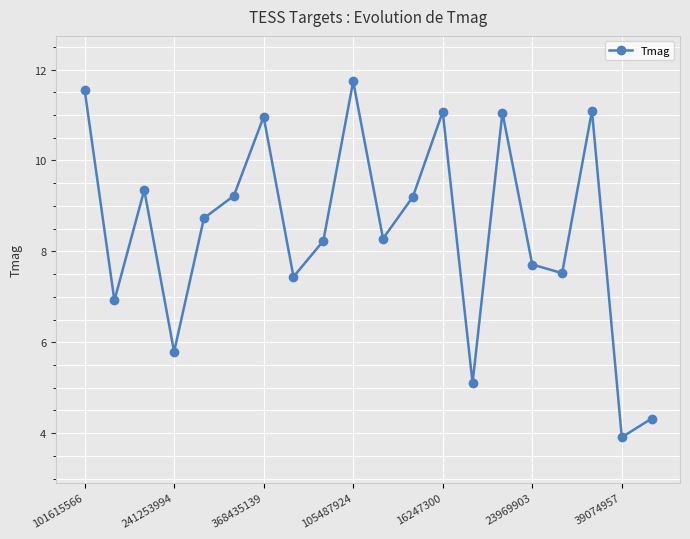

What is the smallest value displayed?

3.9